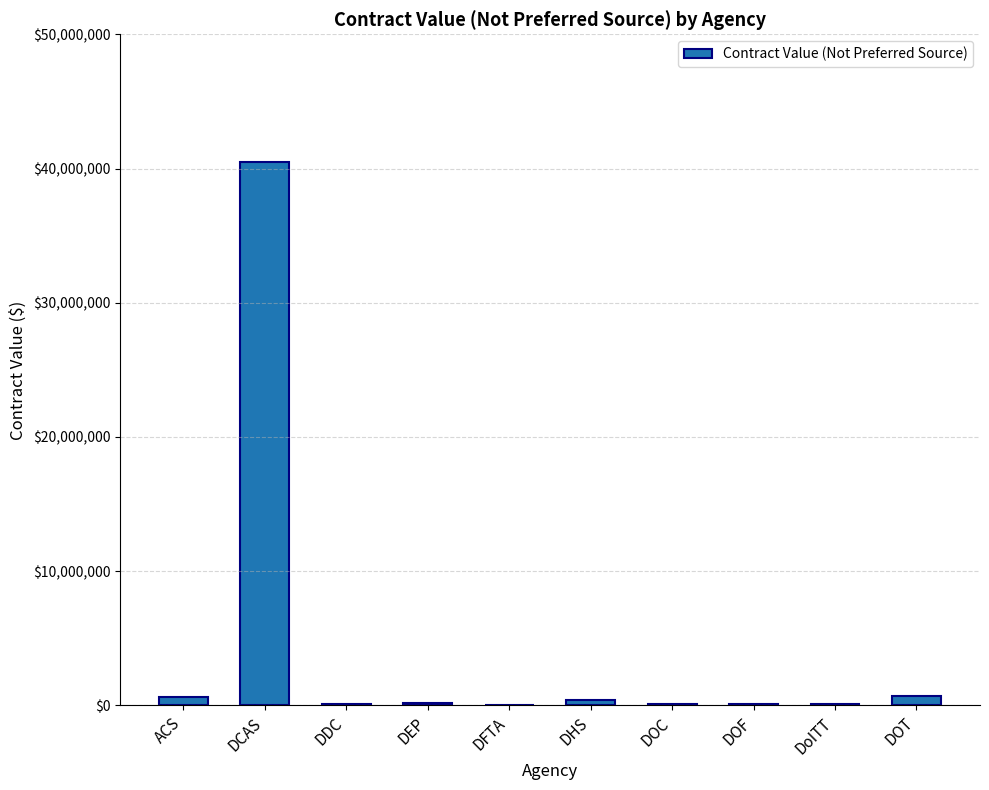

True or false: the data shows 40482365.5 at DCAS.

True